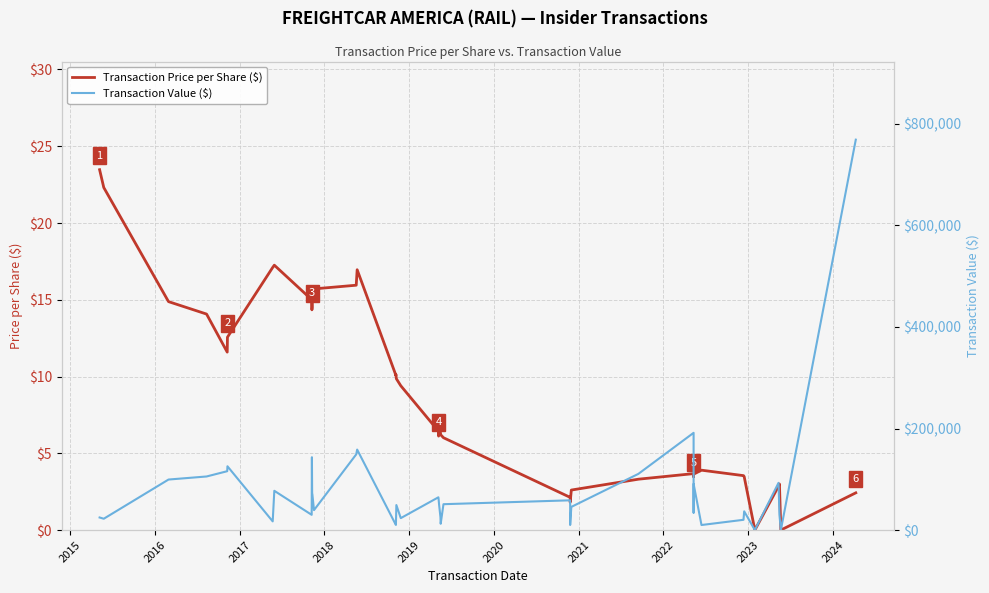

Which series has the largest total across all categories?

Transaction Value ($)